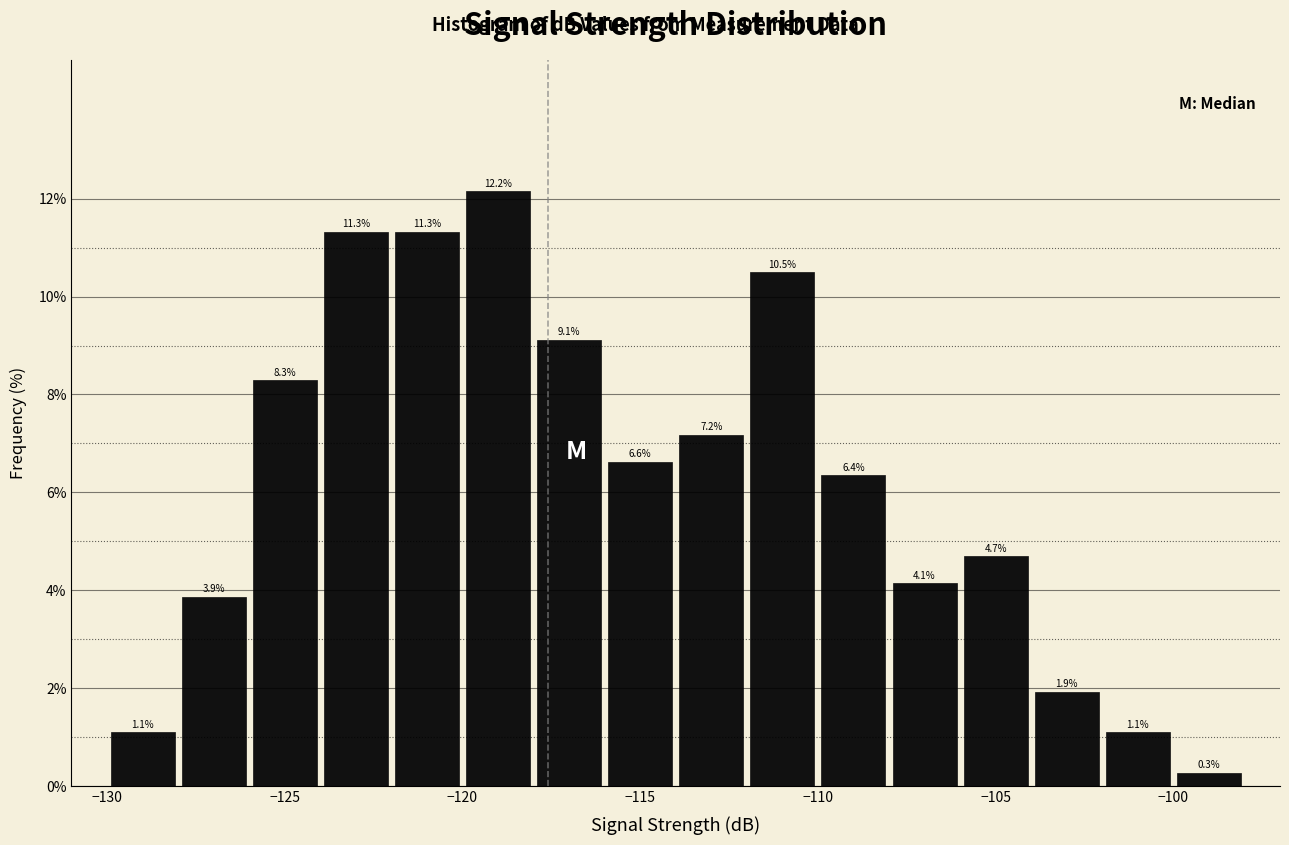

Which range on the x-axis has the tallest bar?

-120 to -118